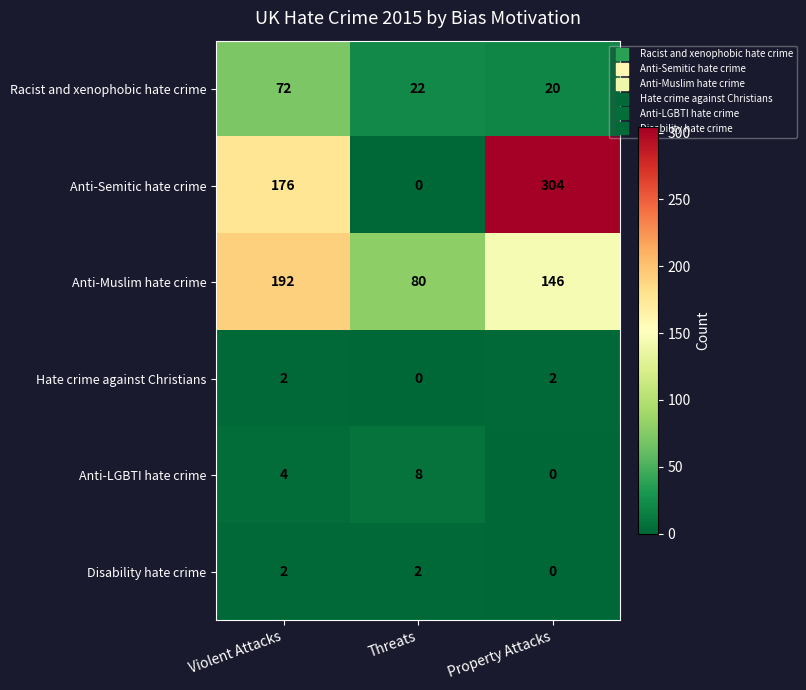

Which series has the largest total across all categories?

Anti-Semitic hate crime